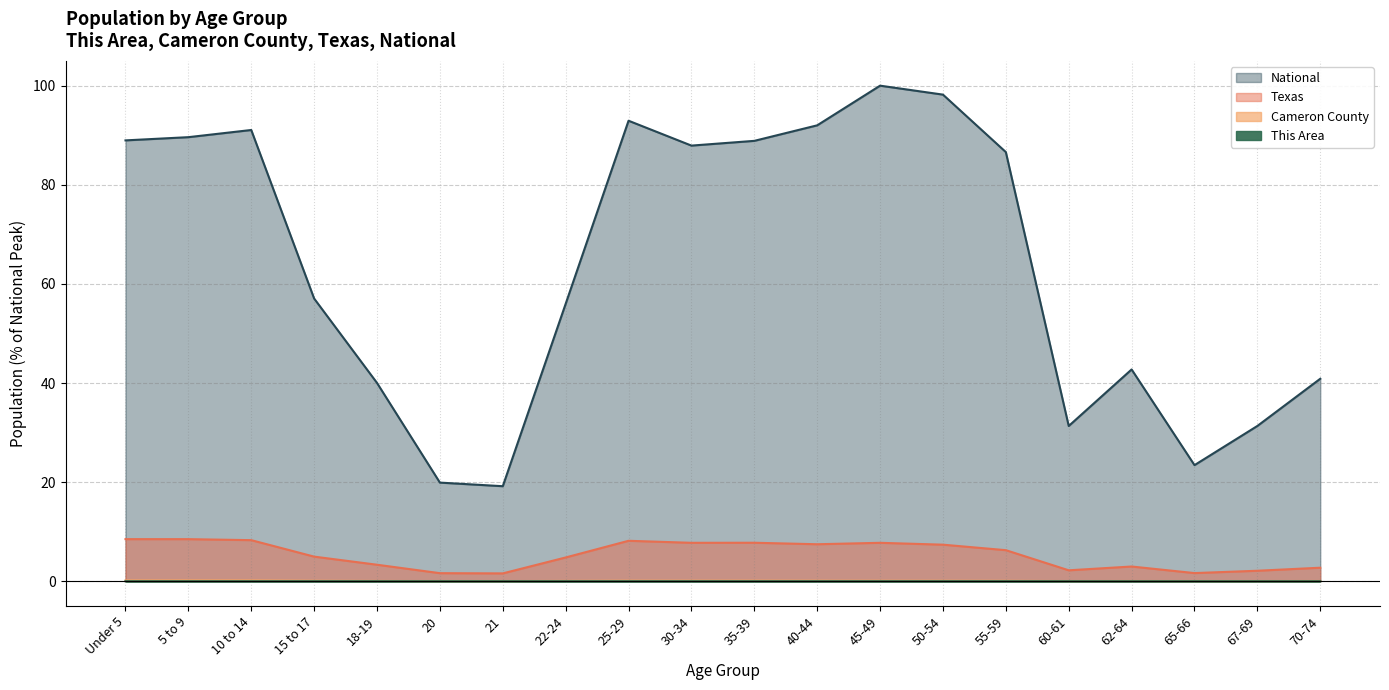

What are all the series names shown in the legend?

This Area, Cameron County, Texas, National